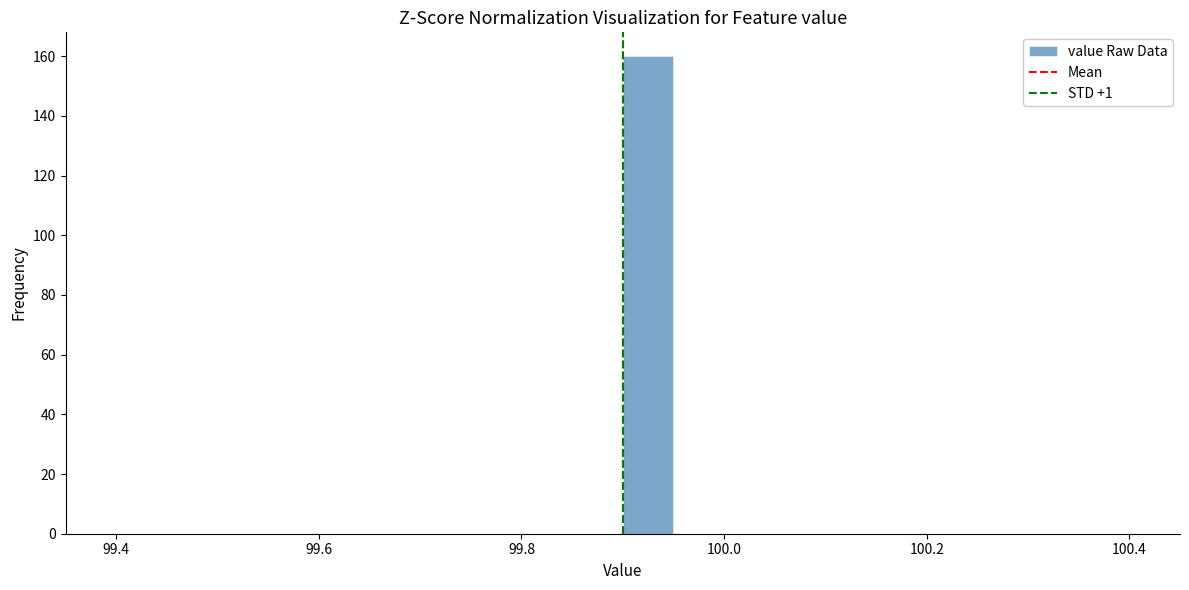

Around what value on the x-axis is the tallest bar? Give the approximate position of its centre, as read against the axis.

99.92